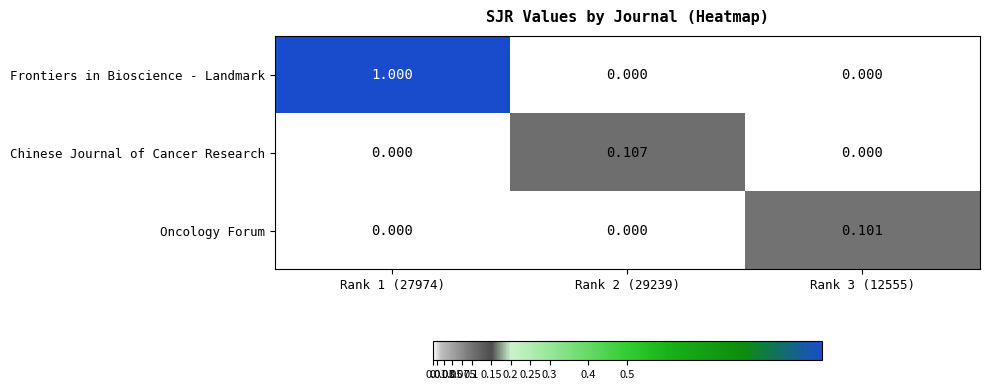

Is the value of Chinese Journal of Cancer Research at Rank 2 (29239) greater than the value of Frontiers in Bioscience - Landmark at Rank 2 (29239)?

Yes